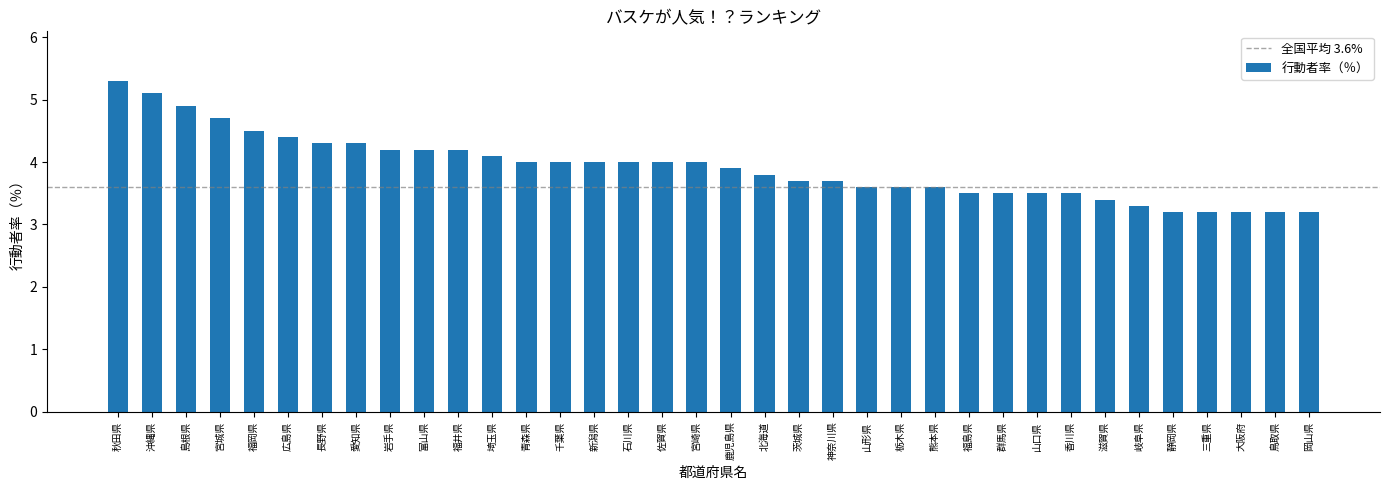

Read the value at 栃木県.

3.6